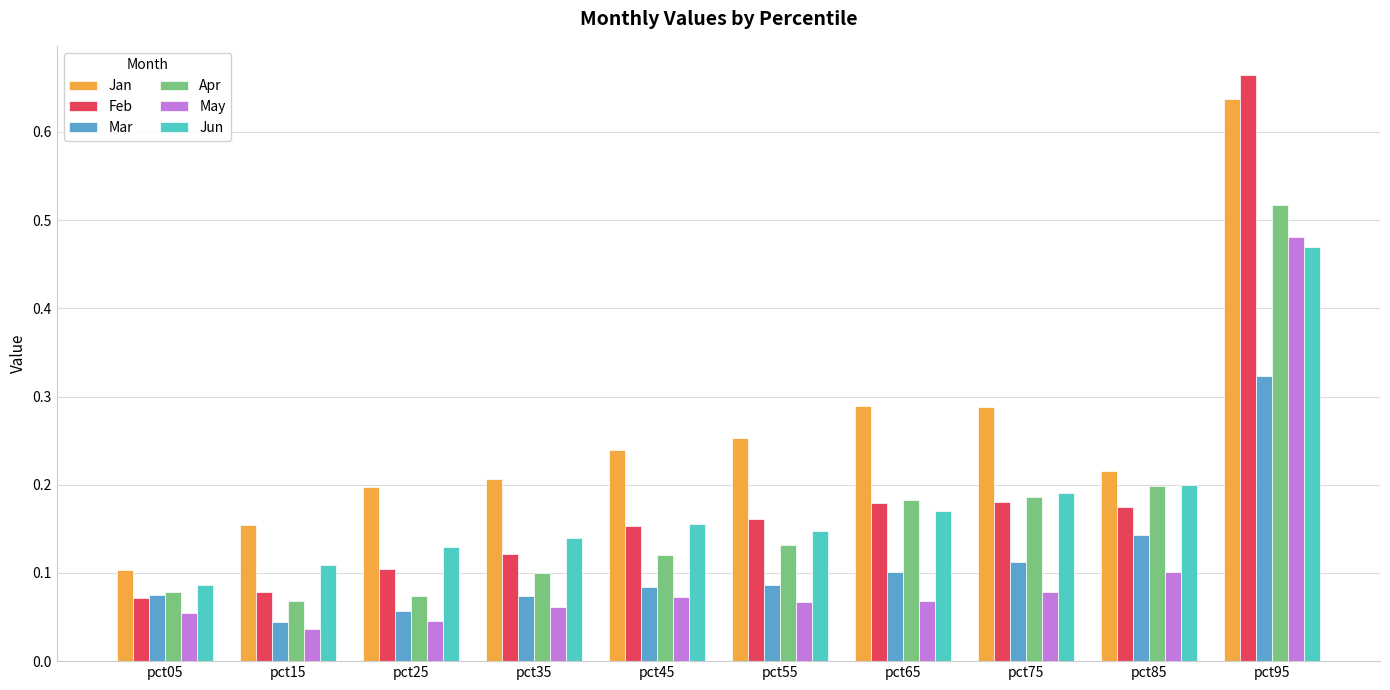

Which series has the widest spread of values?

Feb